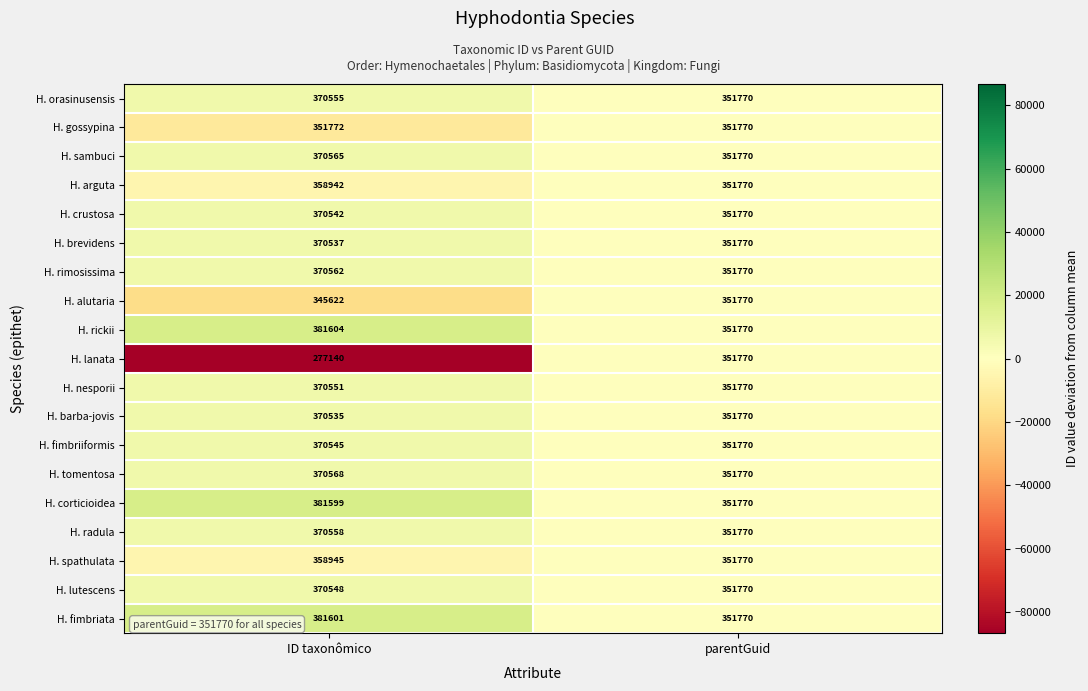

At which category is the sum across all series the highest?

ID taxonômico